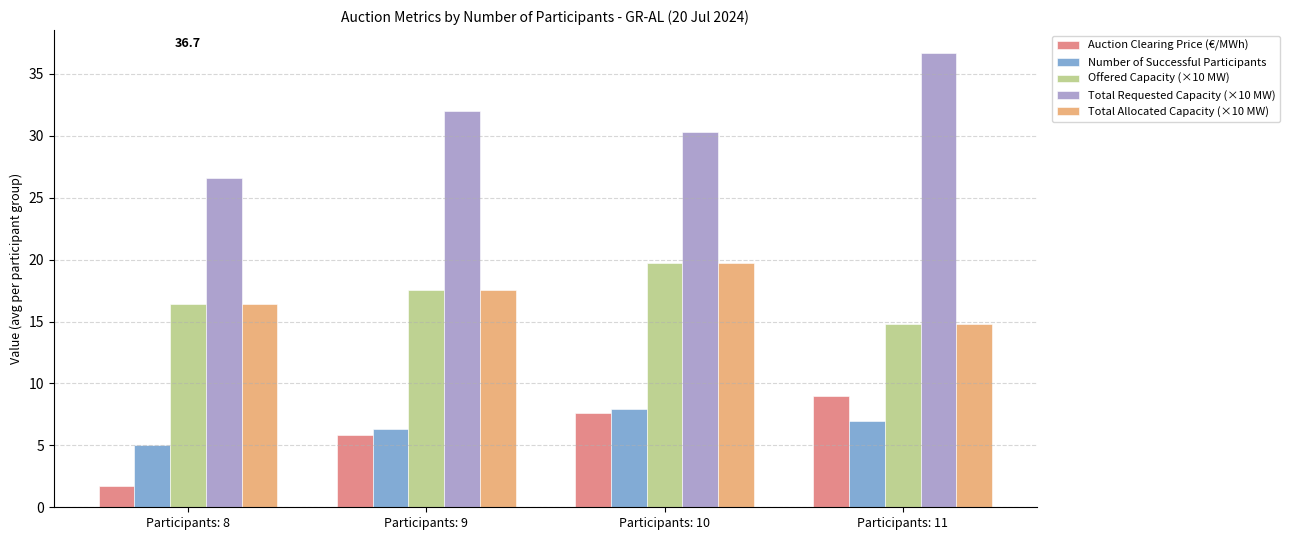

Is the value of Offered Capacity (×10 MW) at Participants: 11 greater than the value of Number of Successful Participants at Participants: 8?

Yes